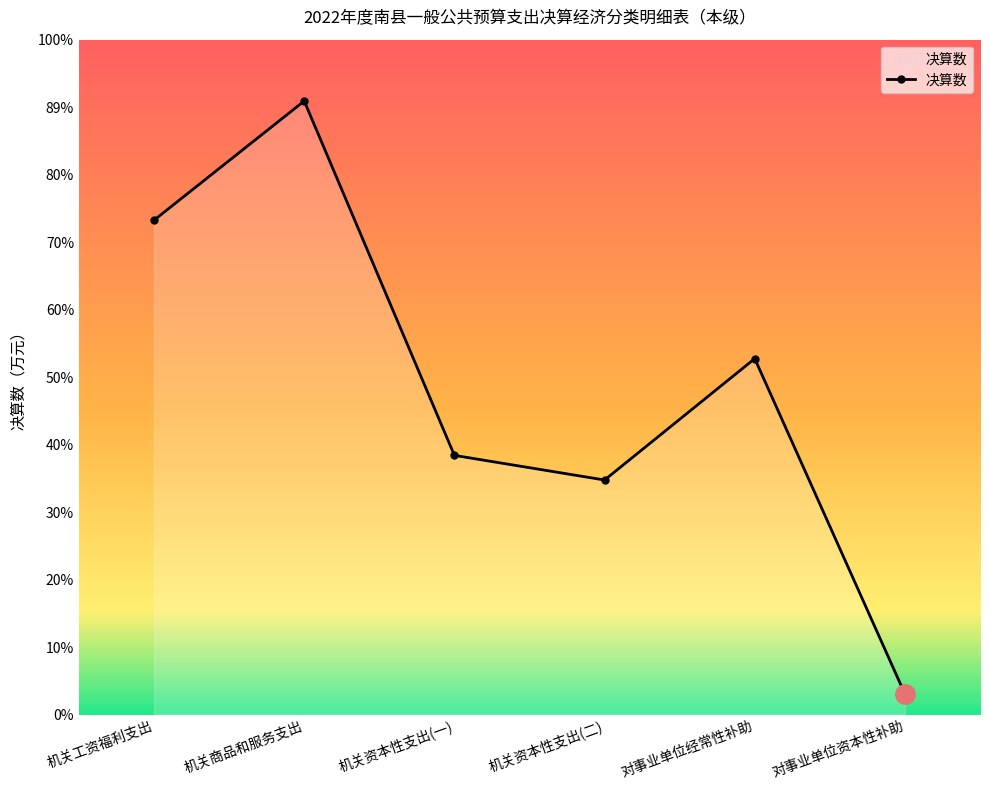

What is the value of the 5th point from the left?

60964